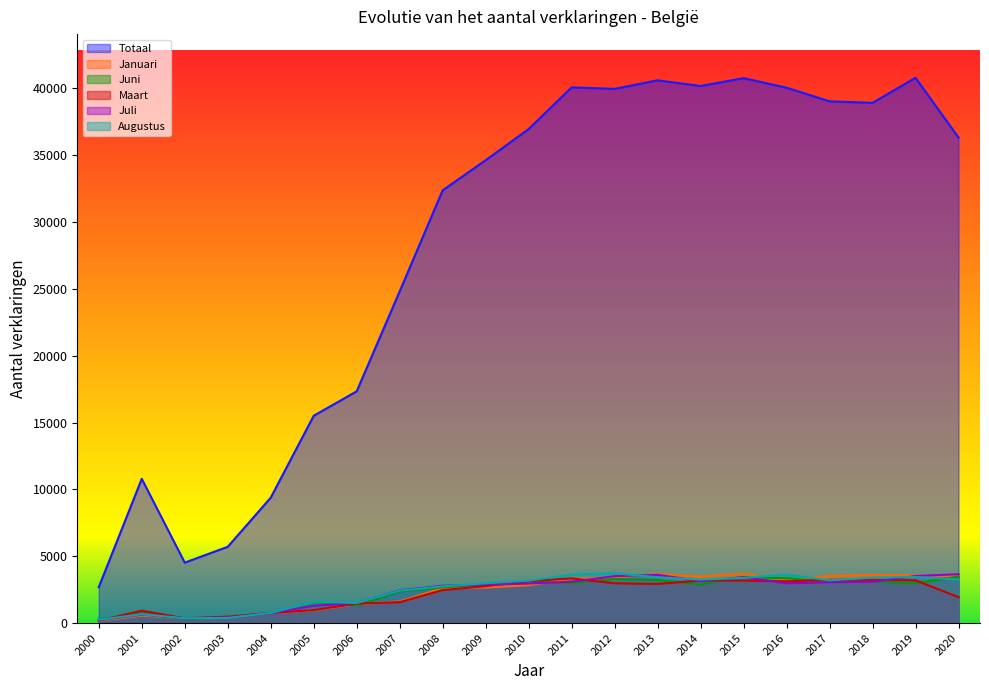

In Augustus, how many points are lower than both neighbors (excluding endpoints)?

4